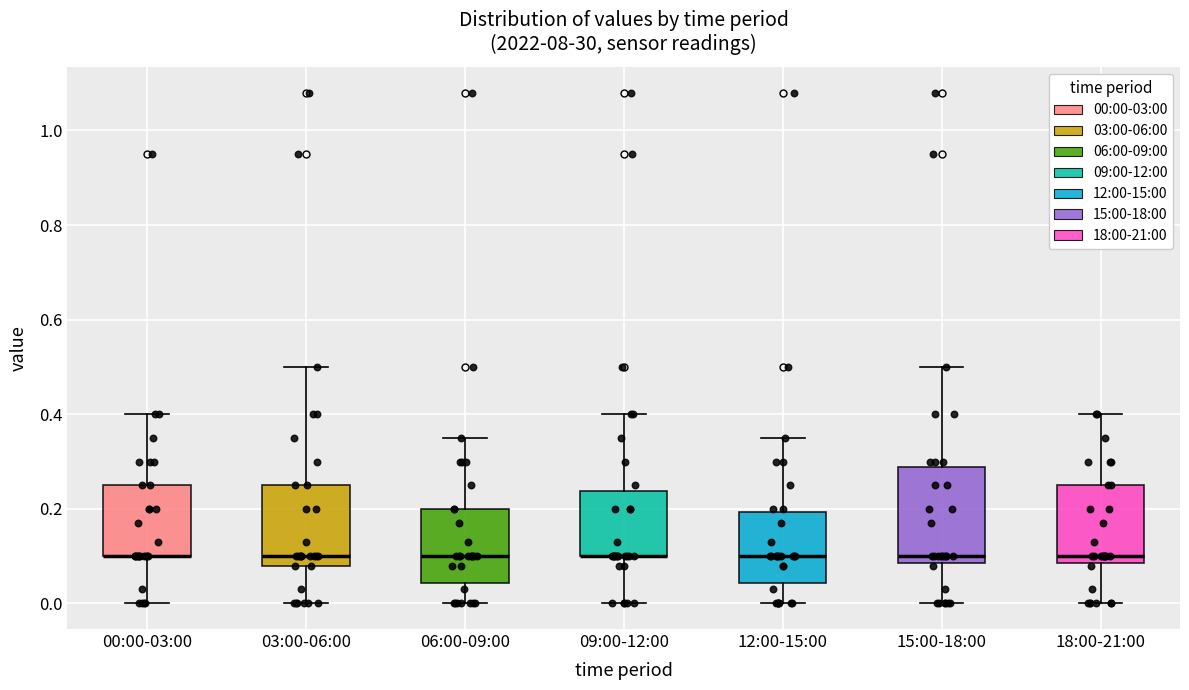

Reading left to right, read every box against the y-axis: the position of its median line, the range the box covers, and the ends of its whiskers. The values are not printed on the chart, so give them approximately, as read against the axis.

00:00-03:00: median 0.10 (drawn on the box's lower edge), box 0.10 to 0.26, whiskers 0.00 to 0.40
03:00-06:00: median 0.10, box 0.08 to 0.26, whiskers 0.00 to 0.50
06:00-09:00: median 0.10, box 0.04 to 0.20, whiskers 0.00 to 0.36
09:00-12:00: median 0.10 (drawn on the box's lower edge), box 0.10 to 0.24, whiskers 0.00 to 0.40
12:00-15:00: median 0.10, box 0.04 to 0.20, whiskers 0.00 to 0.36
15:00-18:00: median 0.10, box 0.08 to 0.28, whiskers 0.00 to 0.50
18:00-21:00: median 0.10, box 0.08 to 0.26, whiskers 0.00 to 0.40